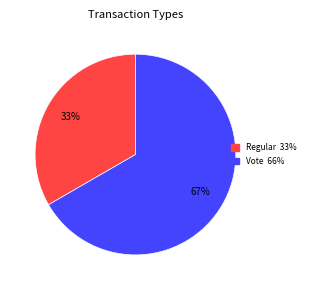

To the nearest percent, what percentage of the pie is Regular?

33%